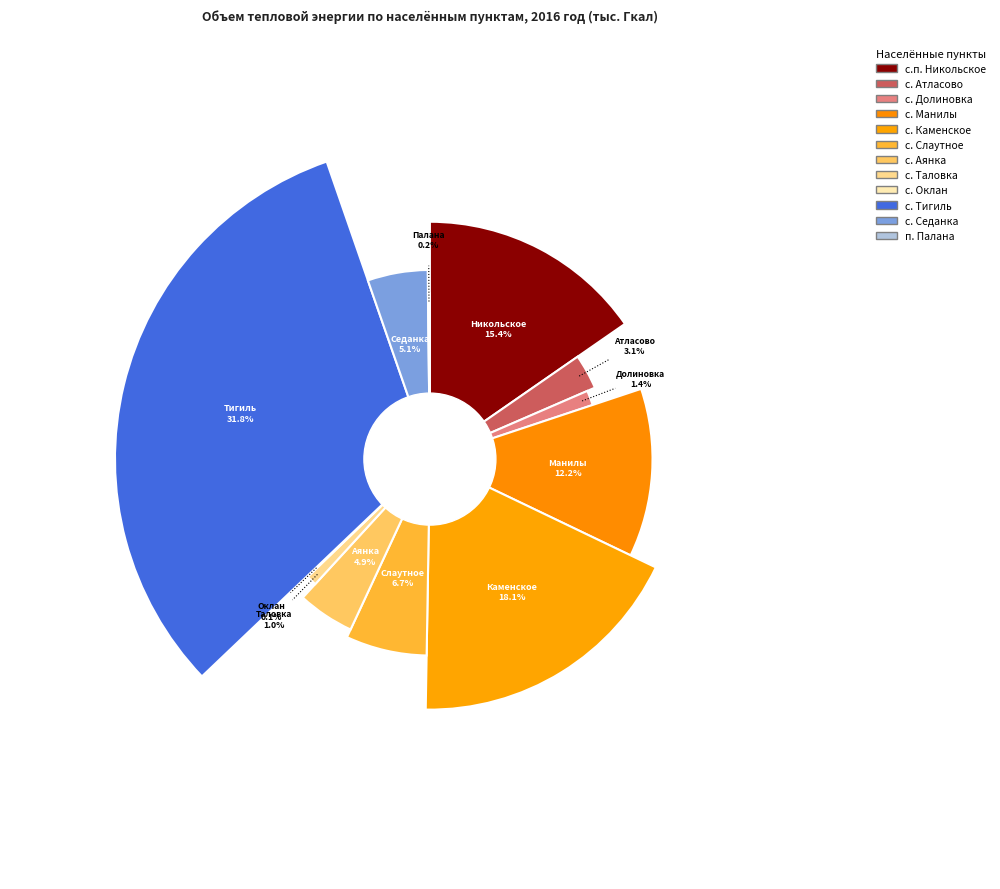

To the nearest percent, what is the average slice percentage?

8%